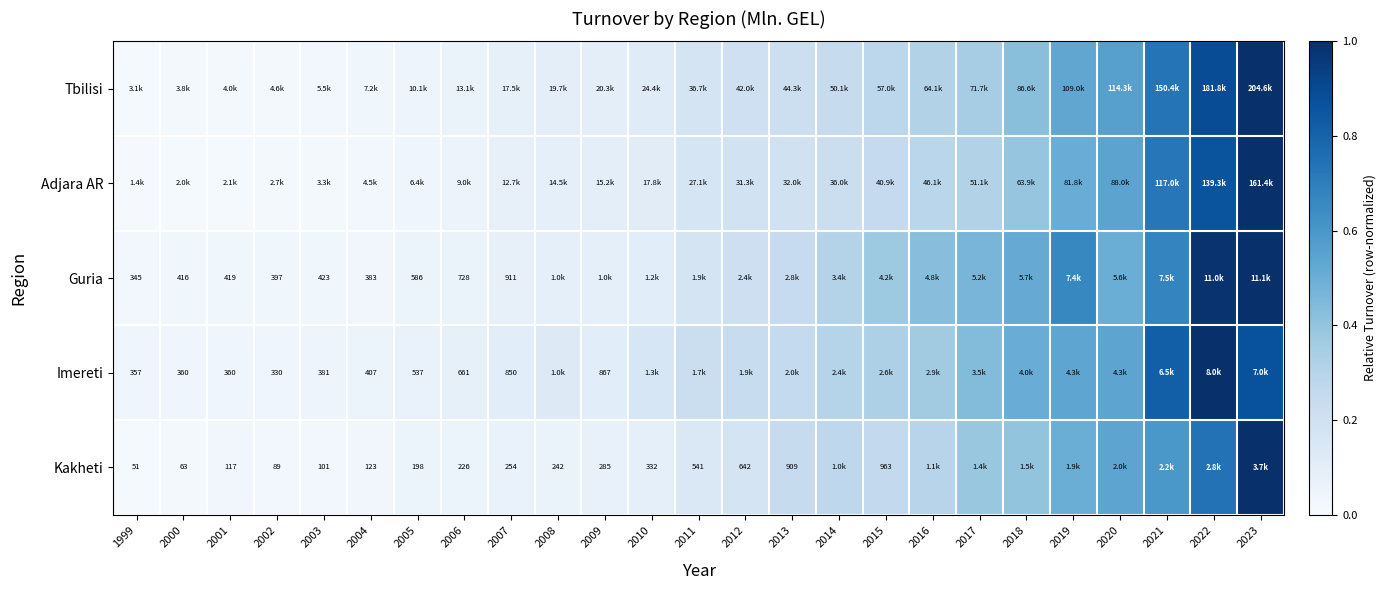

At which category does the chart reach its peak across all series?

2023